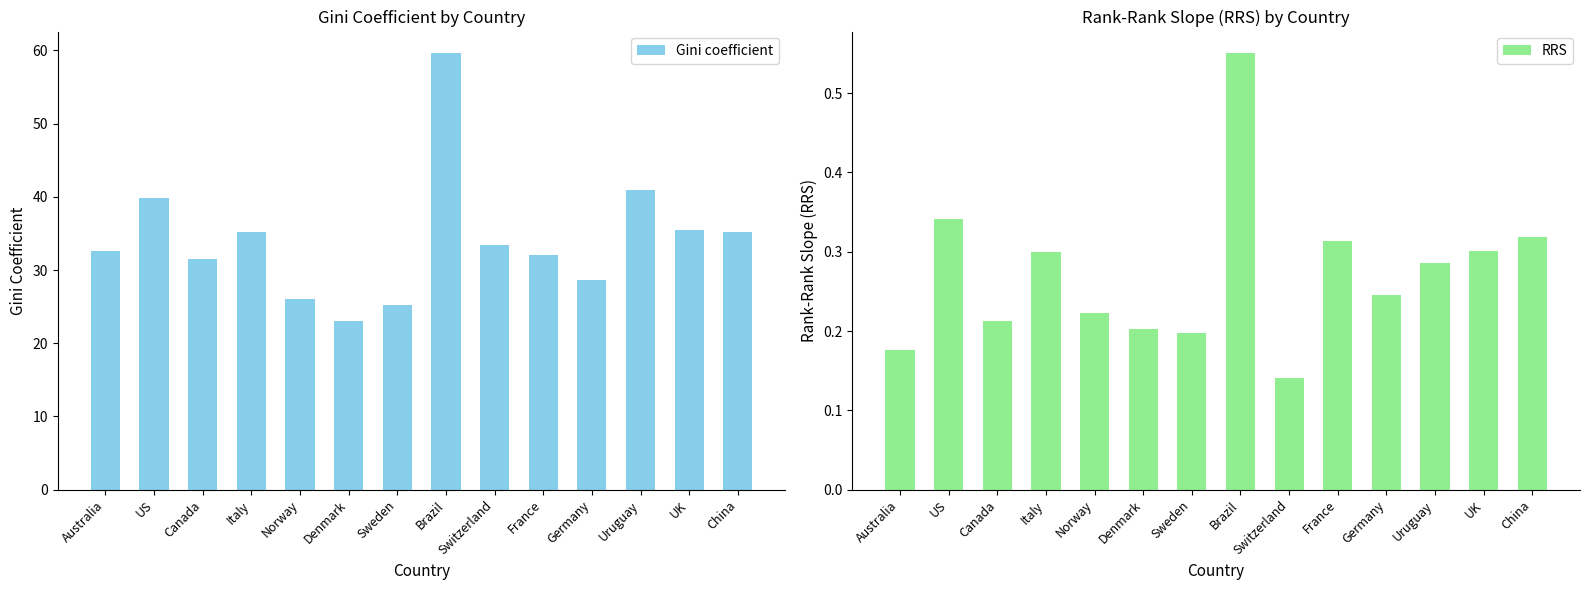

Reading left to right, transcribe all the data shown in this chart.

Gini coefficient: 32.6	39.9	31.5	35.2	26.0	23.0	25.2	59.6	33.4	32.0	28.7	40.9	35.5	35.2
RRS: 0.2	0.3	0.2	0.3	0.2	0.2	0.2	0.6	0.1	0.3	0.2	0.3	0.3	0.3